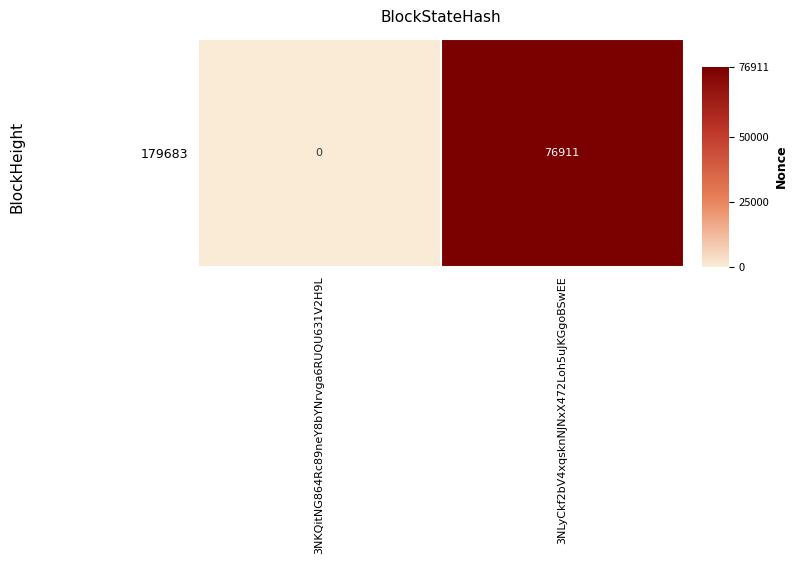

What is the average value?

38456